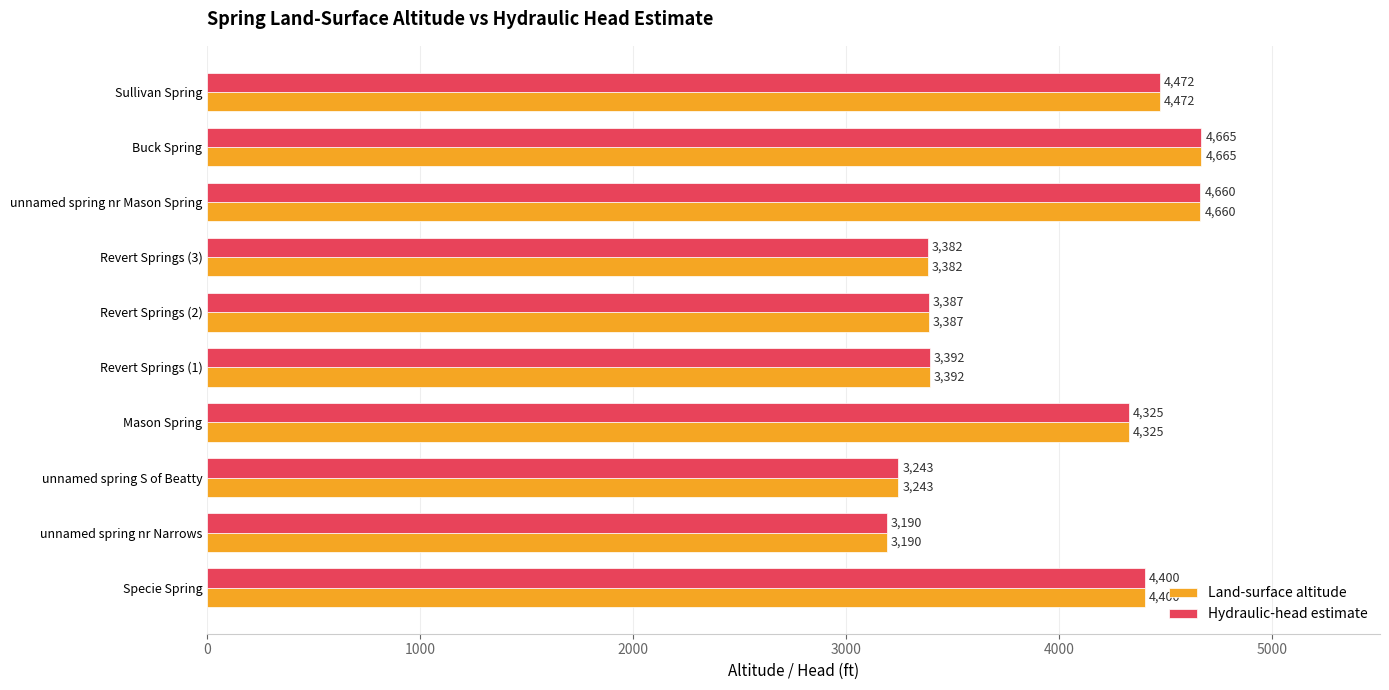

Count the number of data series in this chart.

2